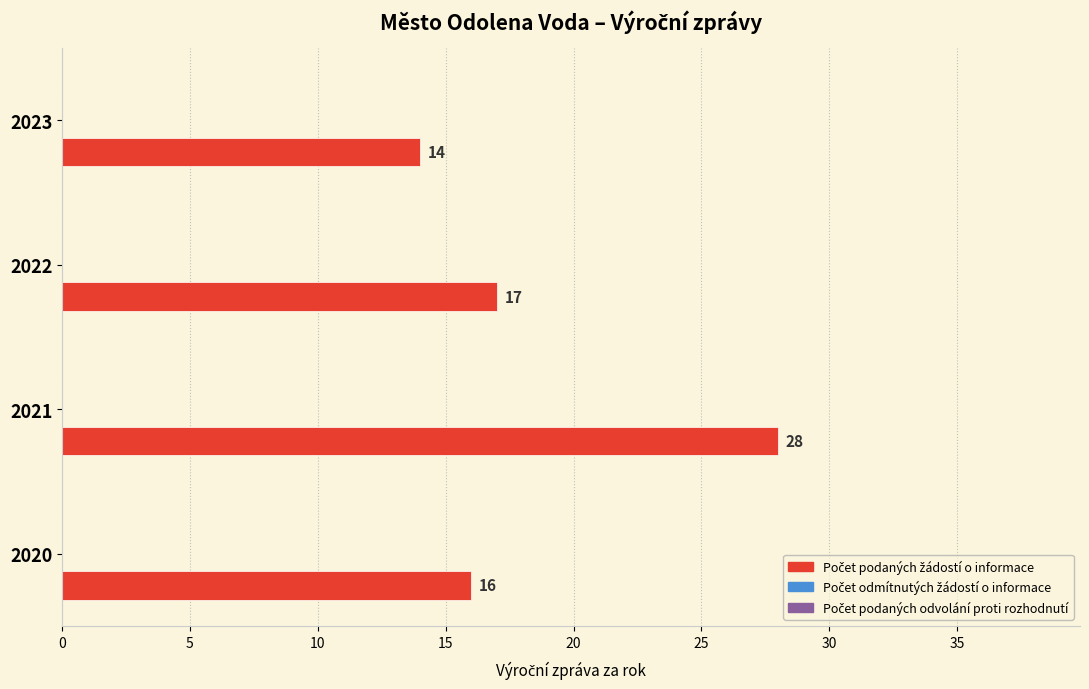

What is the difference between the maximum and minimum values?

14